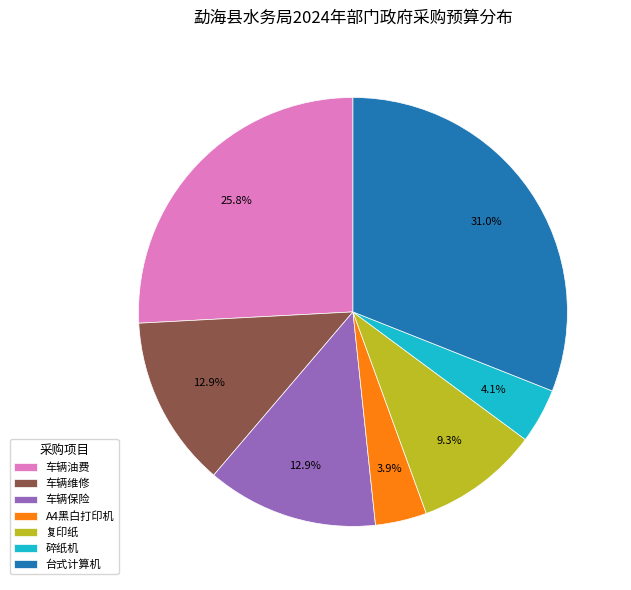

What is the total percentage of 车辆维修 and 复印纸?

22.2%